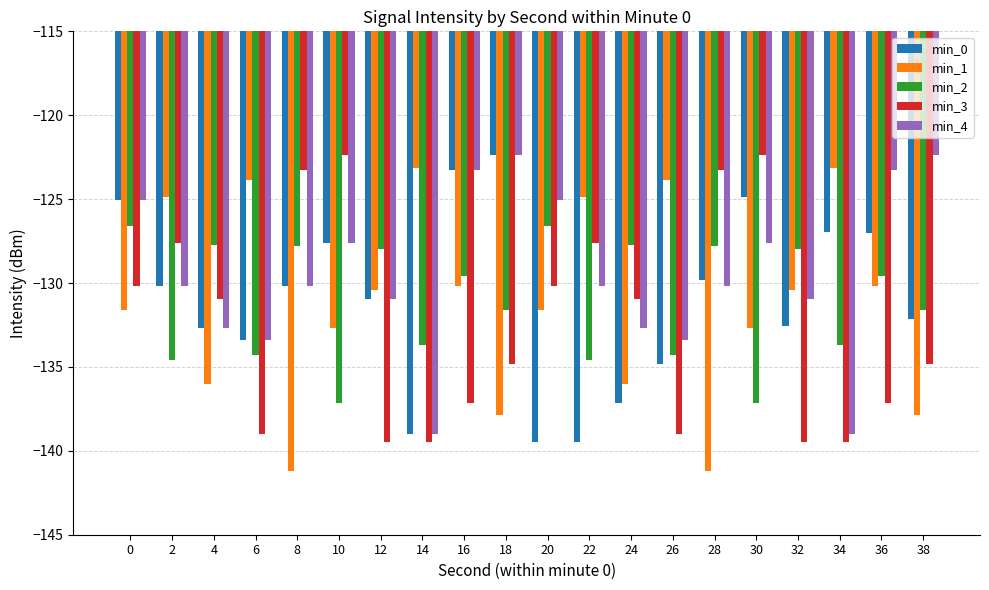

How many values in the min_3 series exceed -130?

6